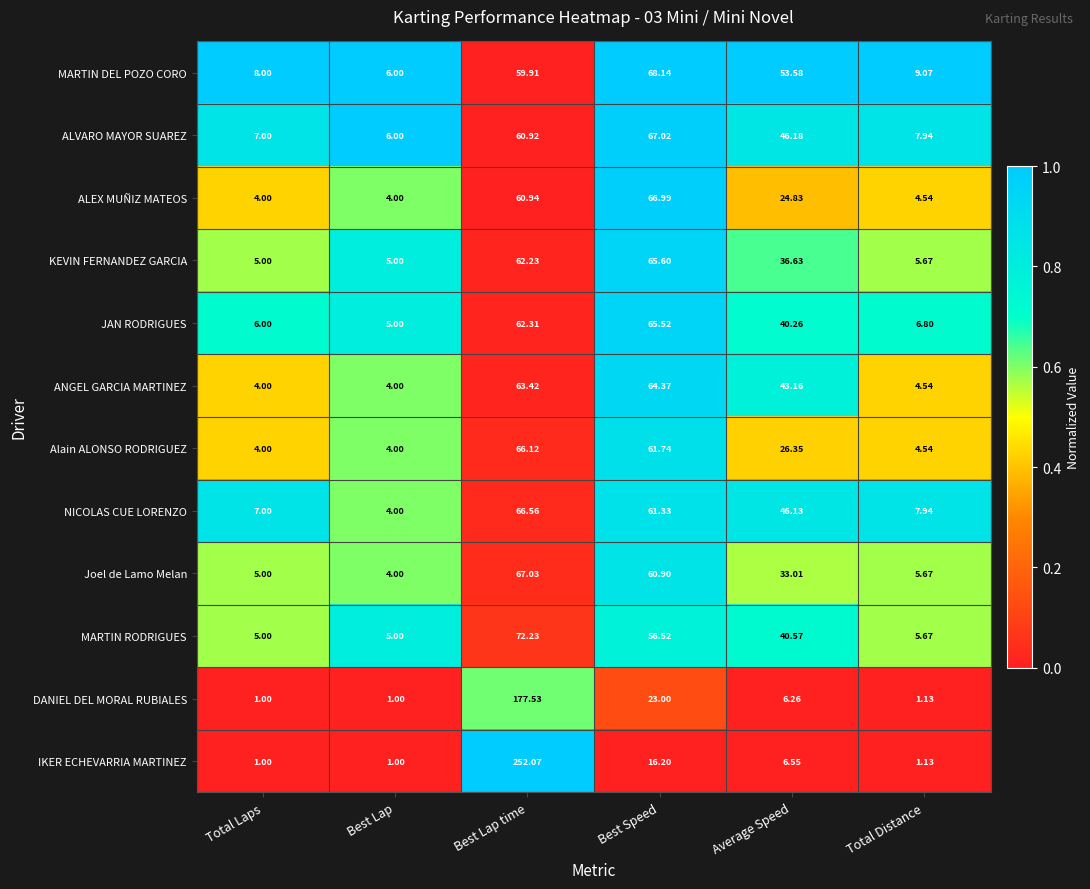

List the labels in order of JAN RODRIGUES value, largest first.

Best Speed, Best Lap time, Average Speed, Total Distance, Total Laps, Best Lap